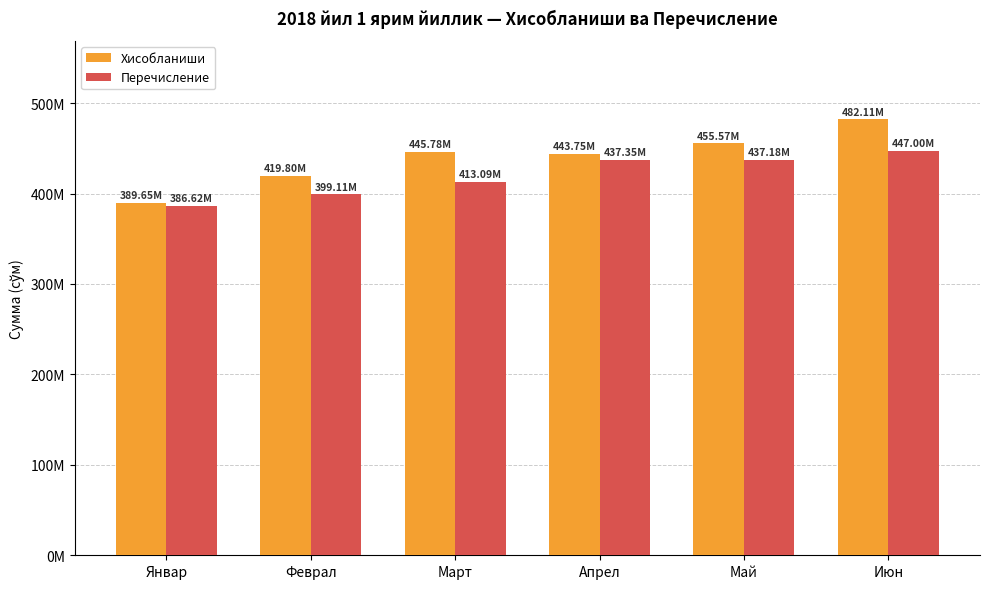

What is the label of the 4th bar from the right?

Март